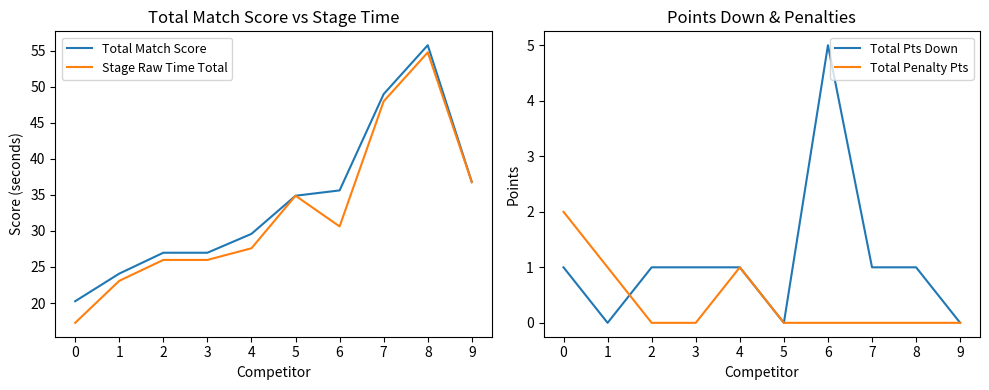

Reading left to right, what are all the values shown in this chart?

Total Match Score: 0=20.2	1=24.1	2=27.0	3=27.0	4=29.6	5=34.9	6=35.6	7=49.0	8=55.8	9=36.8
Stage Raw Time Total: 0=17.2	1=23.1	2=26.0	3=26.0	4=27.6	5=34.9	6=30.6	7=48.0	8=54.8	9=36.8
Total Pts Down: 0=1.0	1=0.0	2=1.0	3=1.0	4=1.0	5=0.0	6=5.0	7=1.0	8=1.0	9=0.0
Total Penalty Pts: 0=2.0	1=1.0	2=0.0	3=0.0	4=1.0	5=0.0	6=0.0	7=0.0	8=0.0	9=0.0